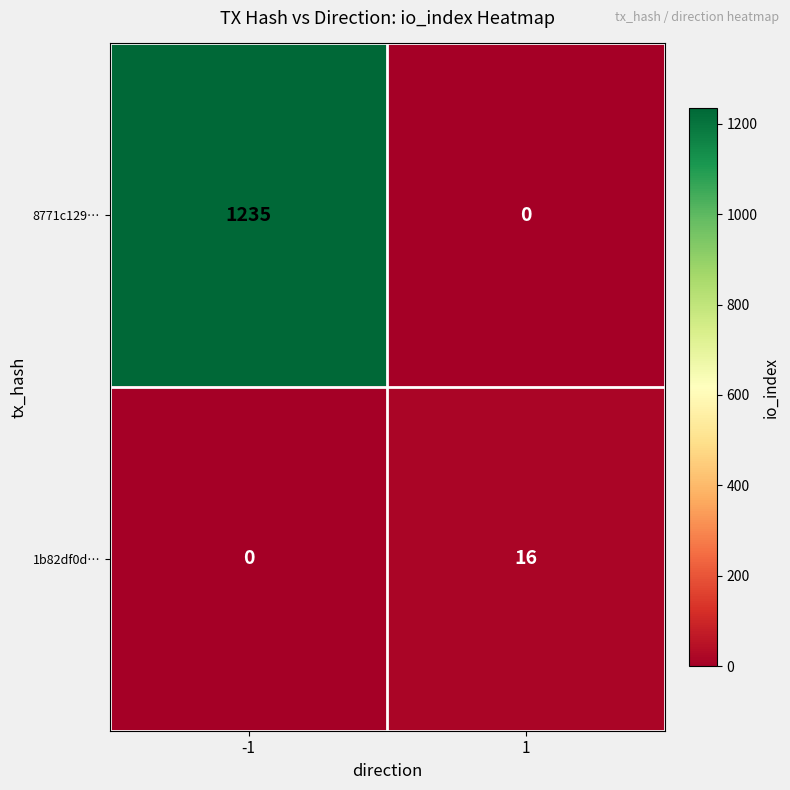

At which category is the sum across all series the highest?

-1